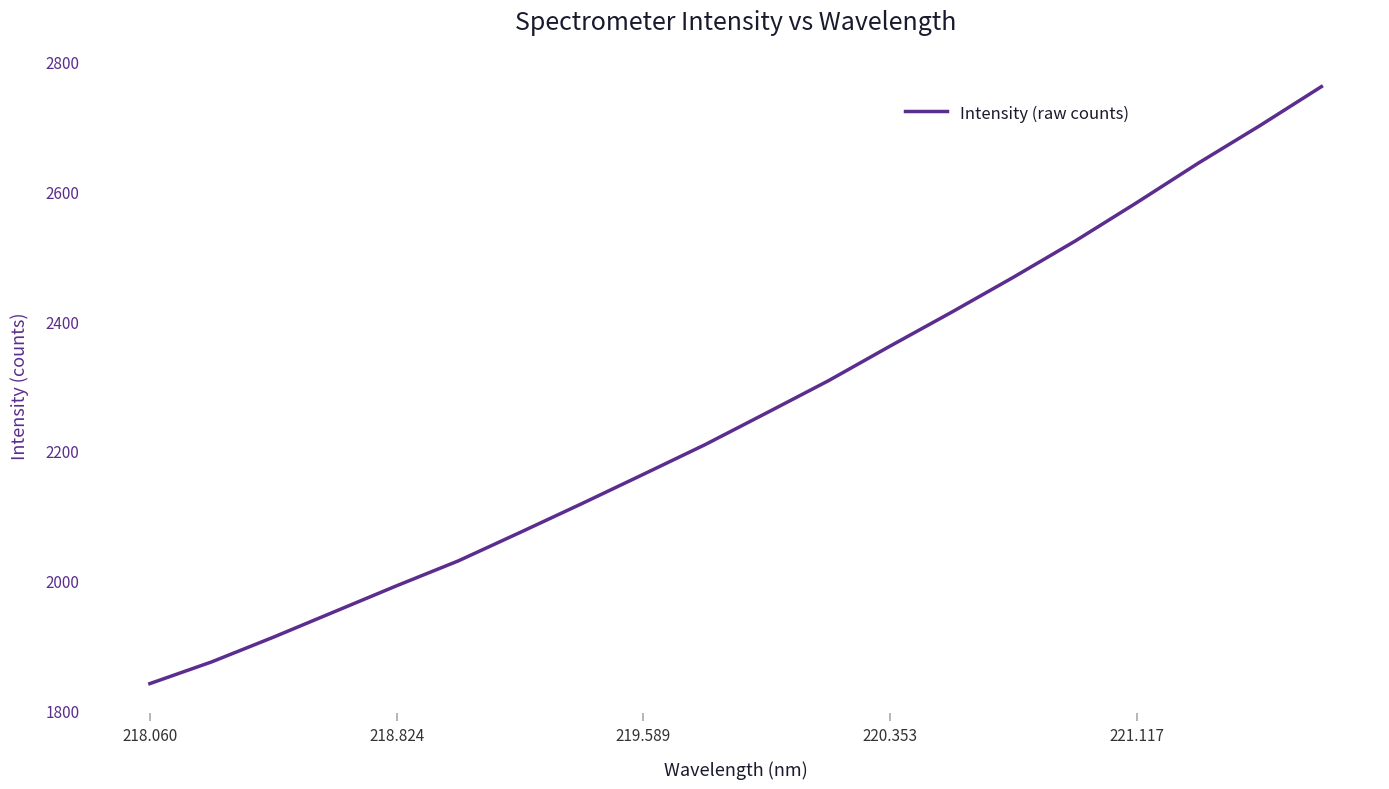

What is the maximum value shown in the chart?

2761.1